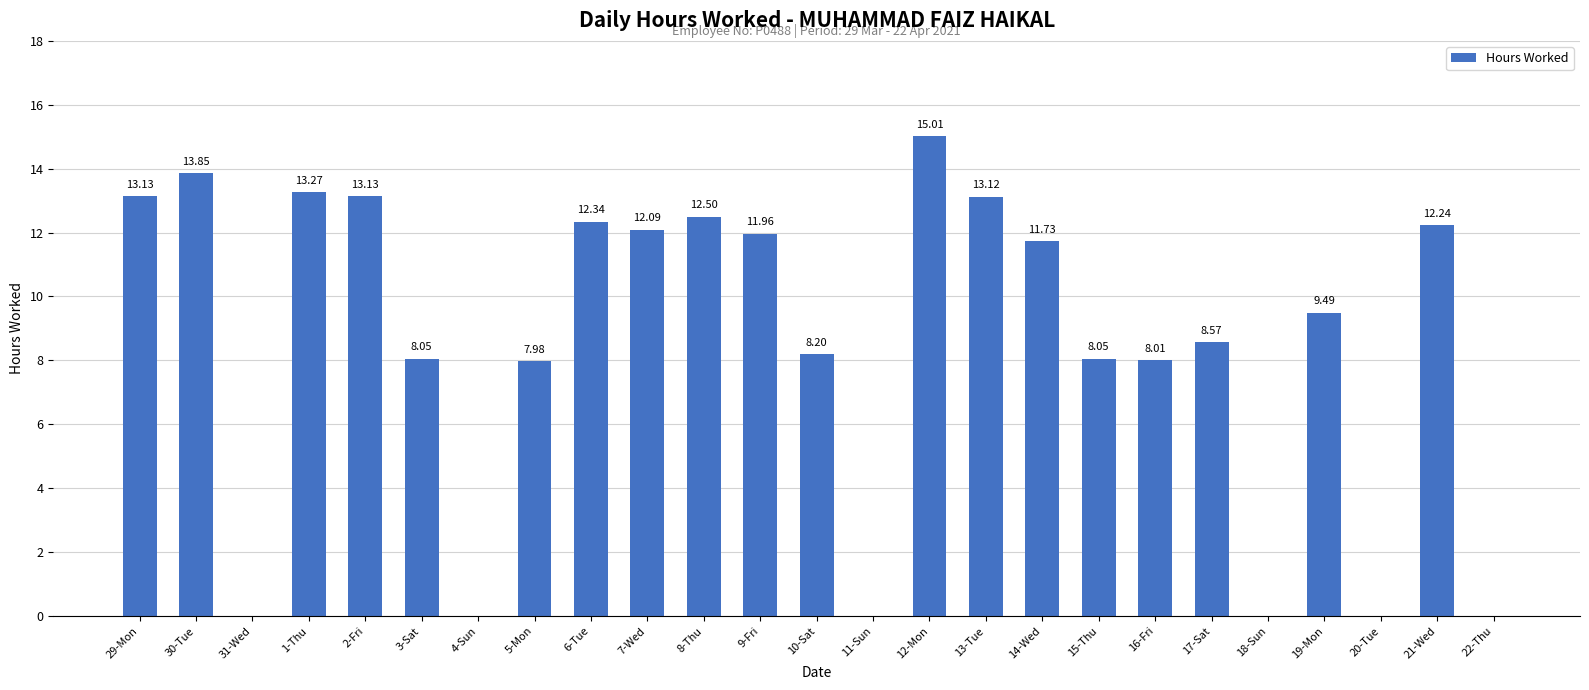

At which category does the chart reach its peak across all series?

12-Mon